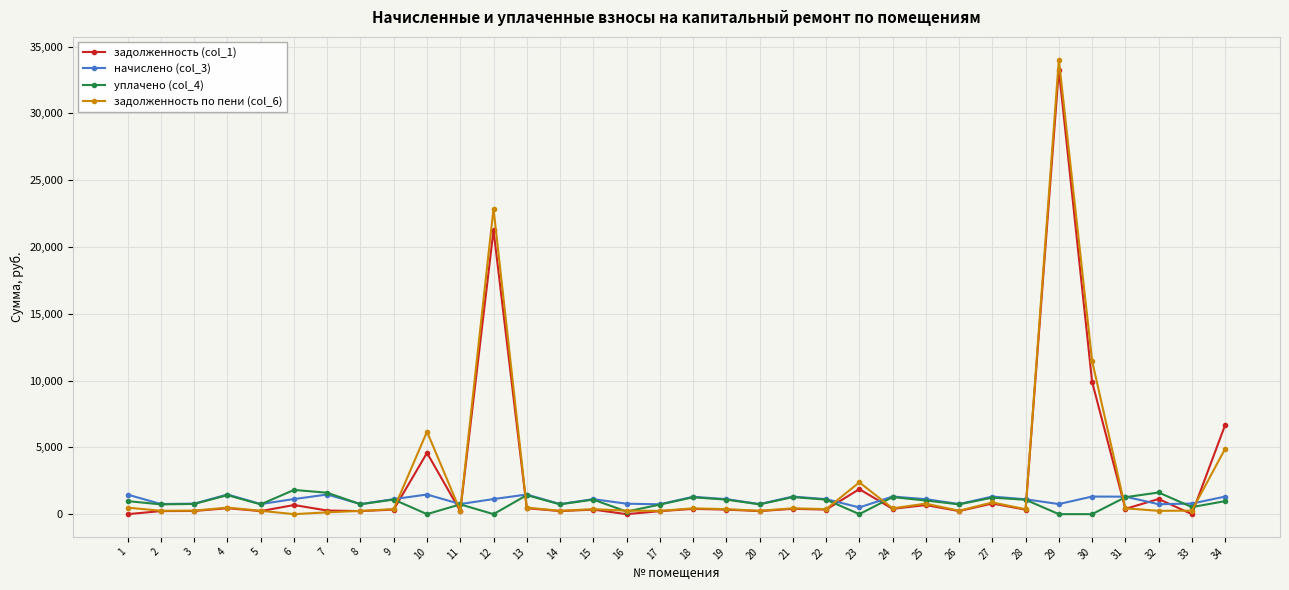

Rank the series by their maximum value, from lowest to highest.

начислено (col_3), уплачено (col_4), задолженность (col_1), задолженность по пени (col_6)